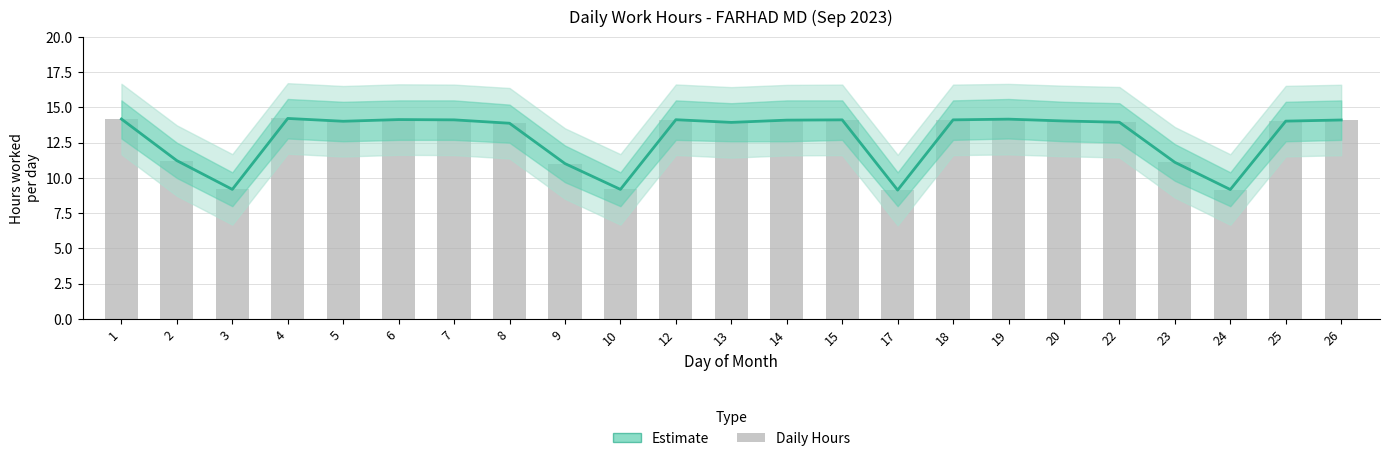

Reading left to right, what are all the values shown in this chart?

Estimate: 1=14.2	2=11.2	3=9.2	4=14.2	5=14.0	6=14.1	7=14.1	8=13.9	9=11.0	10=9.2	12=14.1	13=13.9	14=14.1	15=14.1	17=9.1	18=14.1	19=14.2	20=14.0	22=13.9	23=11.1	24=9.2	25=14.0	26=14.1
Daily Hours: 1=14.2	2=11.2	3=9.2	4=14.2	5=14.0	6=14.1	7=14.1	8=13.9	9=11.0	10=9.2	12=14.1	13=13.9	14=14.1	15=14.1	17=9.1	18=14.1	19=14.2	20=14.0	22=13.9	23=11.1	24=9.2	25=14.0	26=14.1